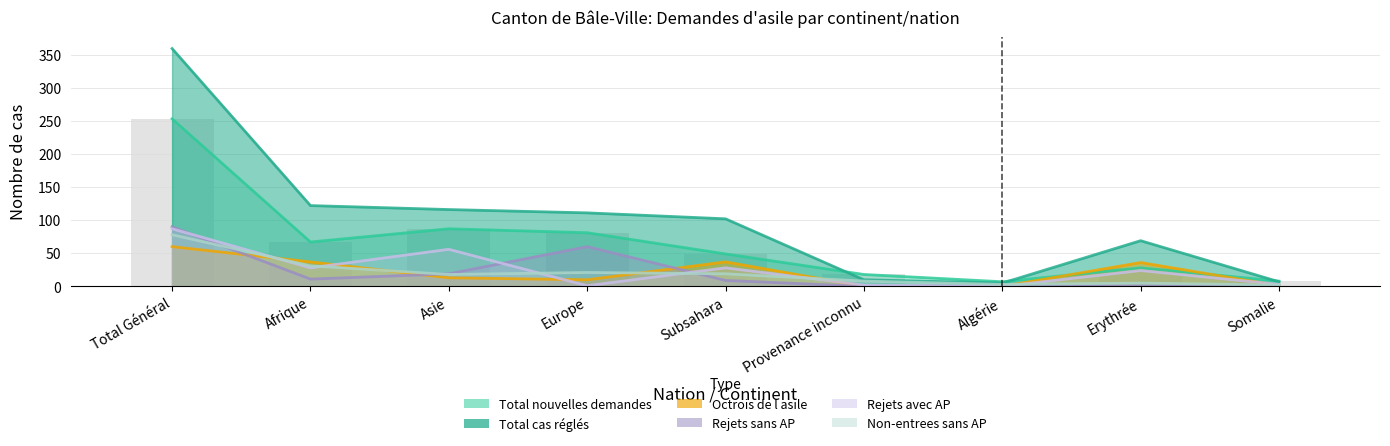

What is the difference between the Total nouvelles demandes values at Total Général and Afrique?

186